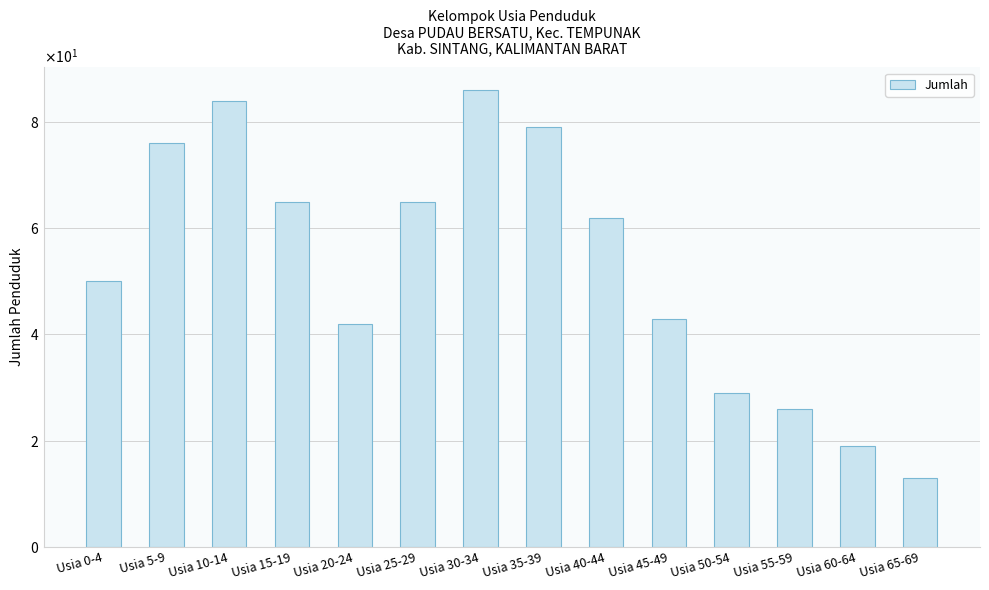

What is the difference between the values at Usia 0-4 and Usia 40-44?

12